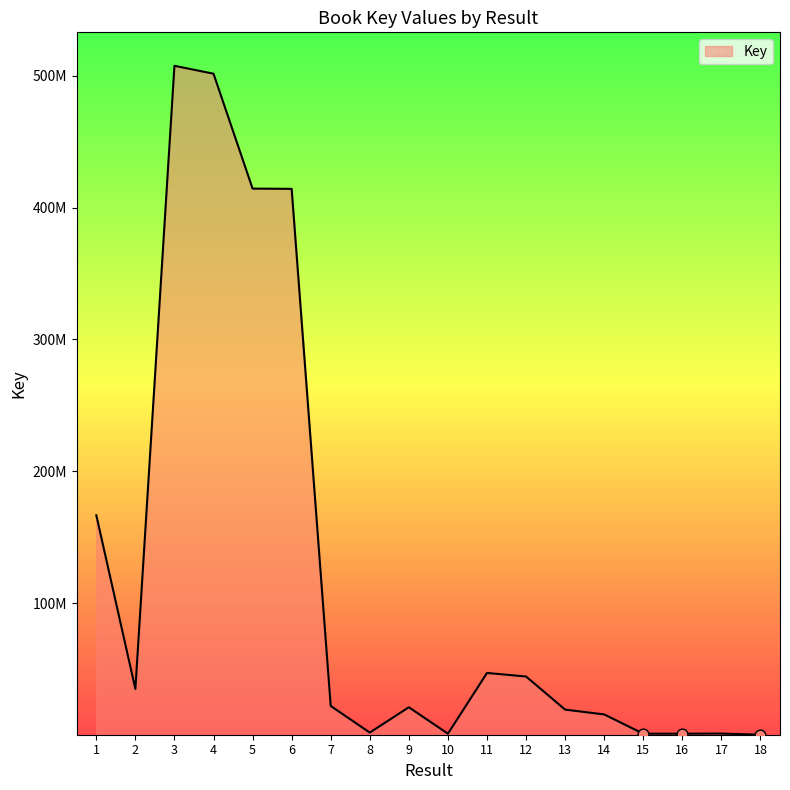

What is the change in value from 9 to 15?

-20046083